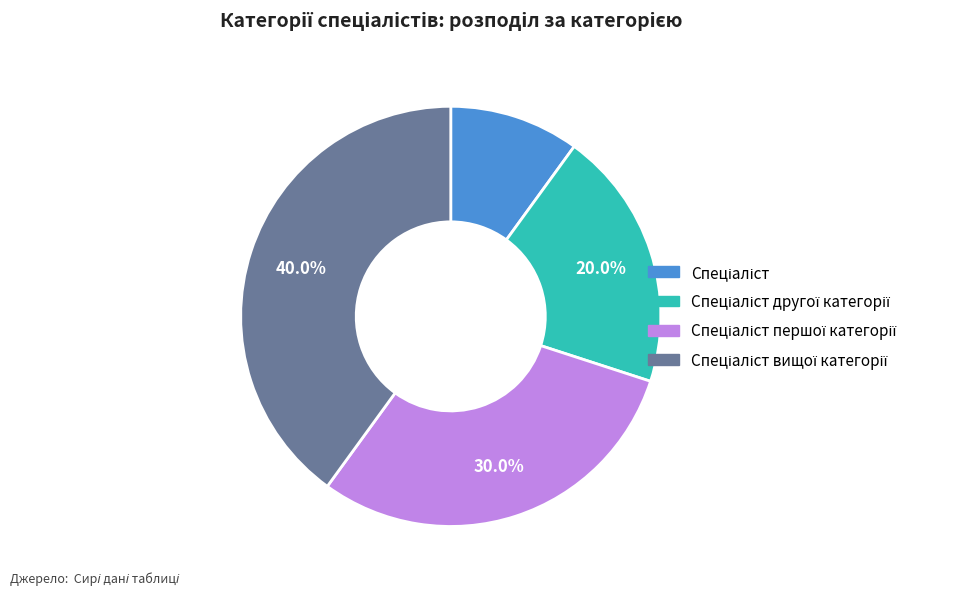

Is there a majority slice in this chart?

No